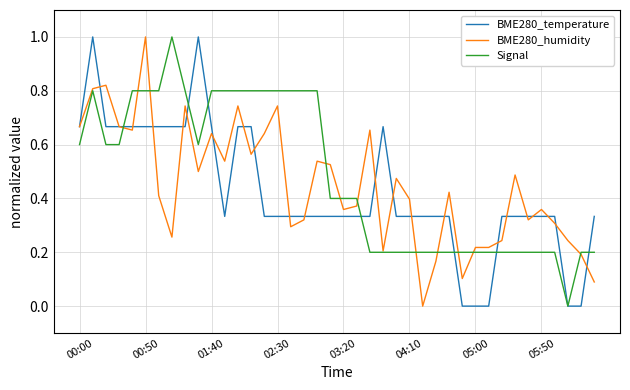

What is the maximum value for BME280_temperature?

1.0